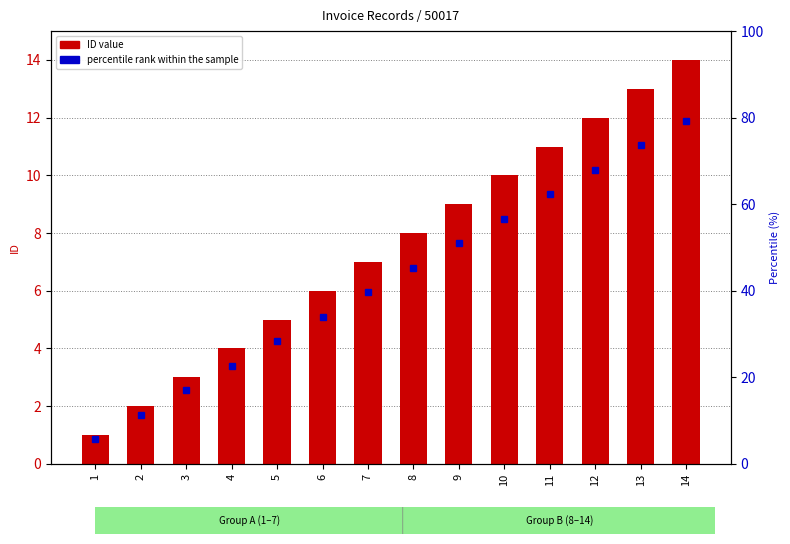

What is the value of the 9th bar from the left?

9